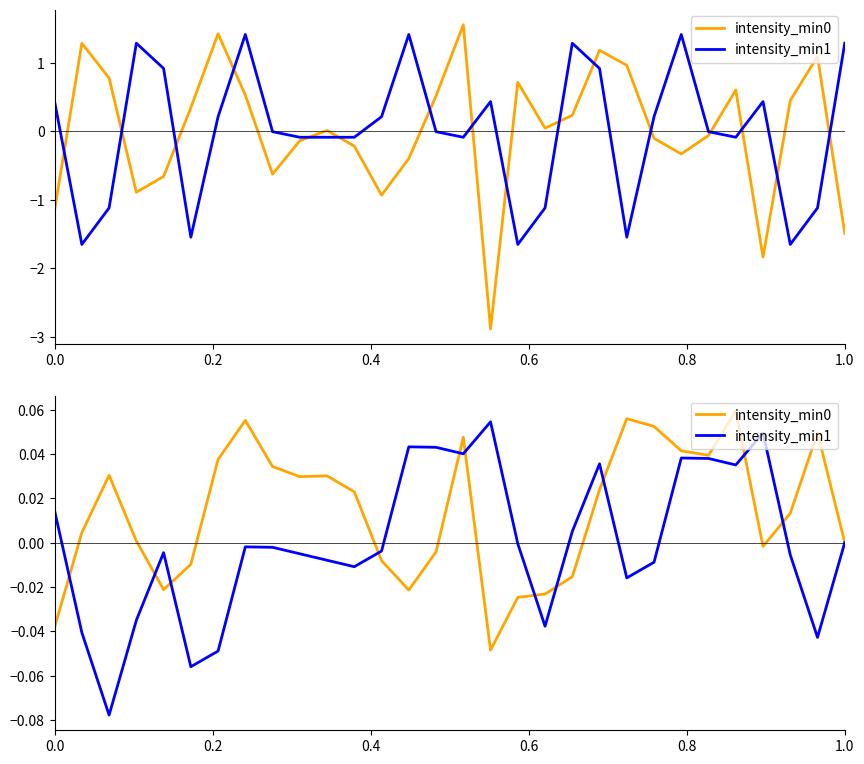

True or false: intensity_min1 and intensity_min0 intersect in this chart.

True